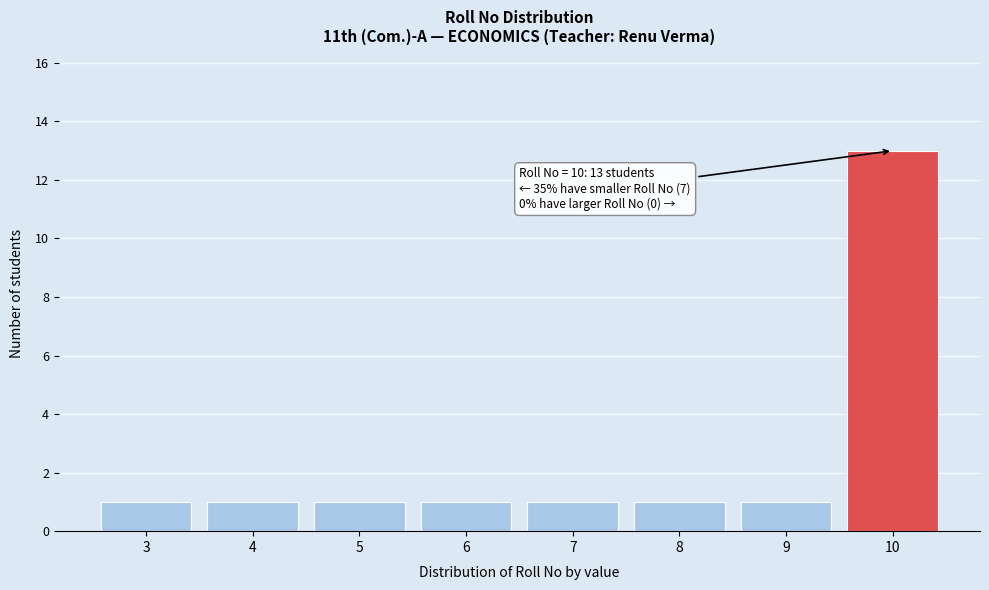

Reading left to right, what are all the values shown in this chart?

1	1	1	1	1	1	1	13